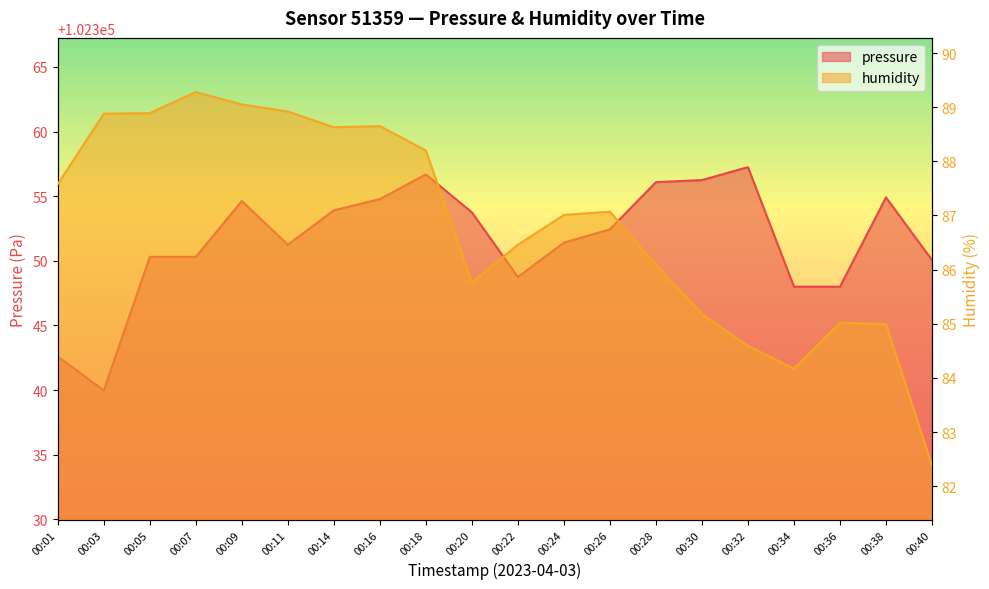

How many interior local valleys does the humidity series have?

3